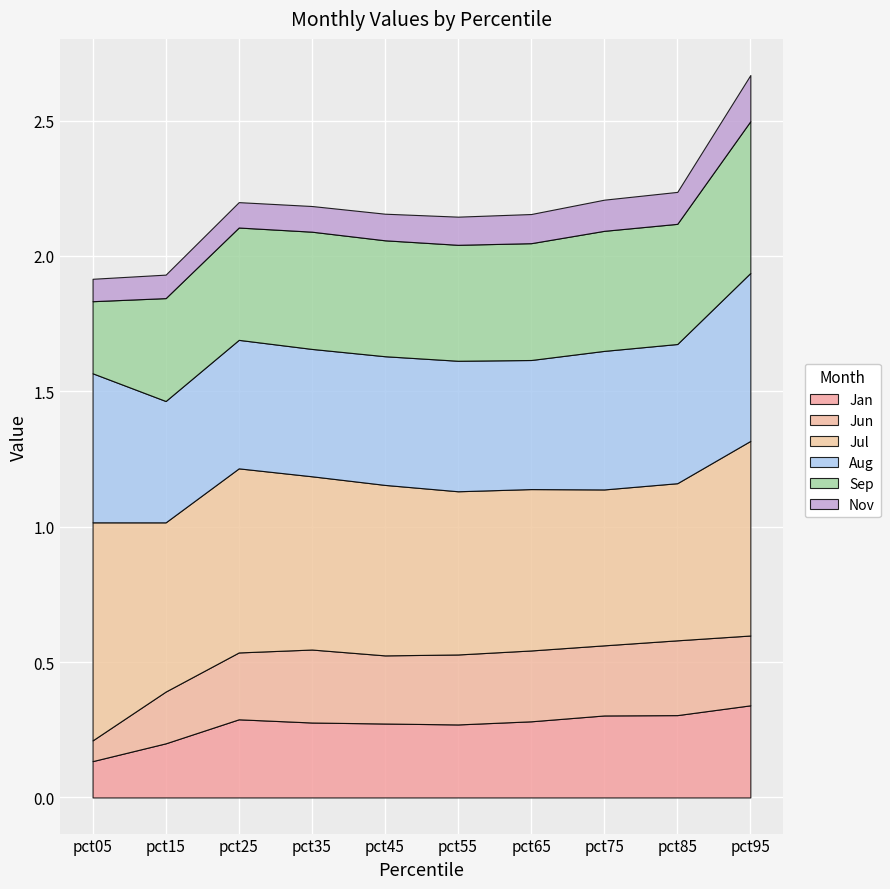

True or false: Jun has more than 2 interior local peaks.

True